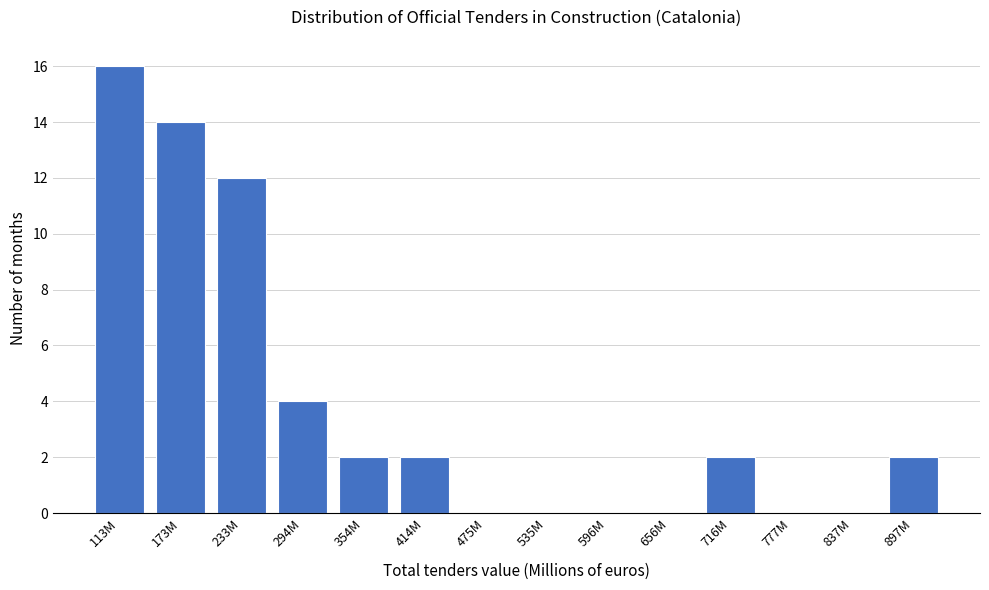

Reading left to right, extract all data points from this chart.

113M=16	173M=14	233M=12	294M=4	354M=2	414M=2	475M=0	535M=0	596M=0	656M=0	716M=2	777M=0	837M=0	897M=2